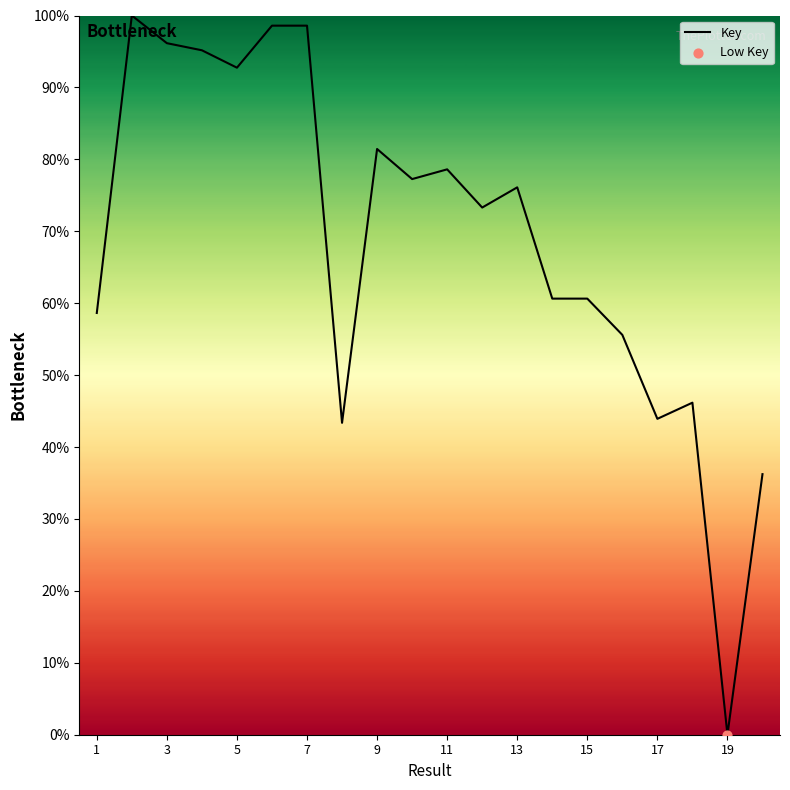

What is the maximum value shown in the chart?

100.0